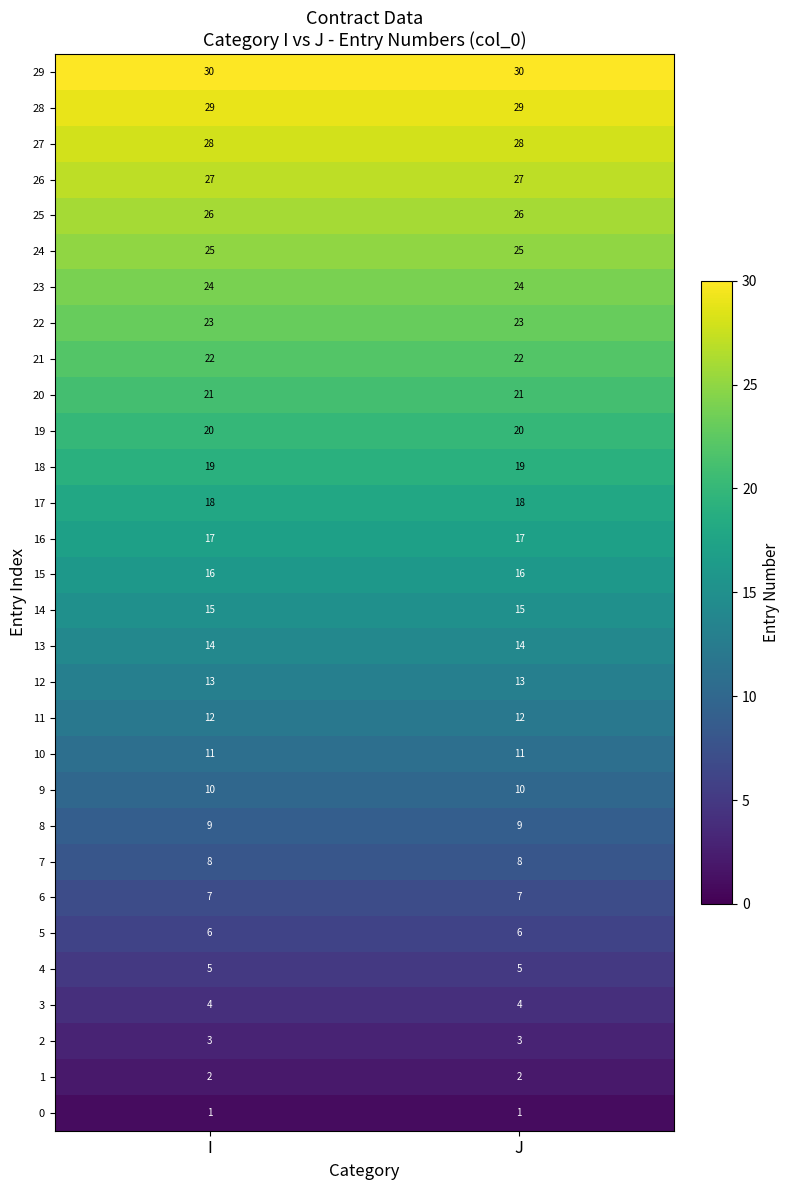

The value of 18 at I is 19. True or false?

True